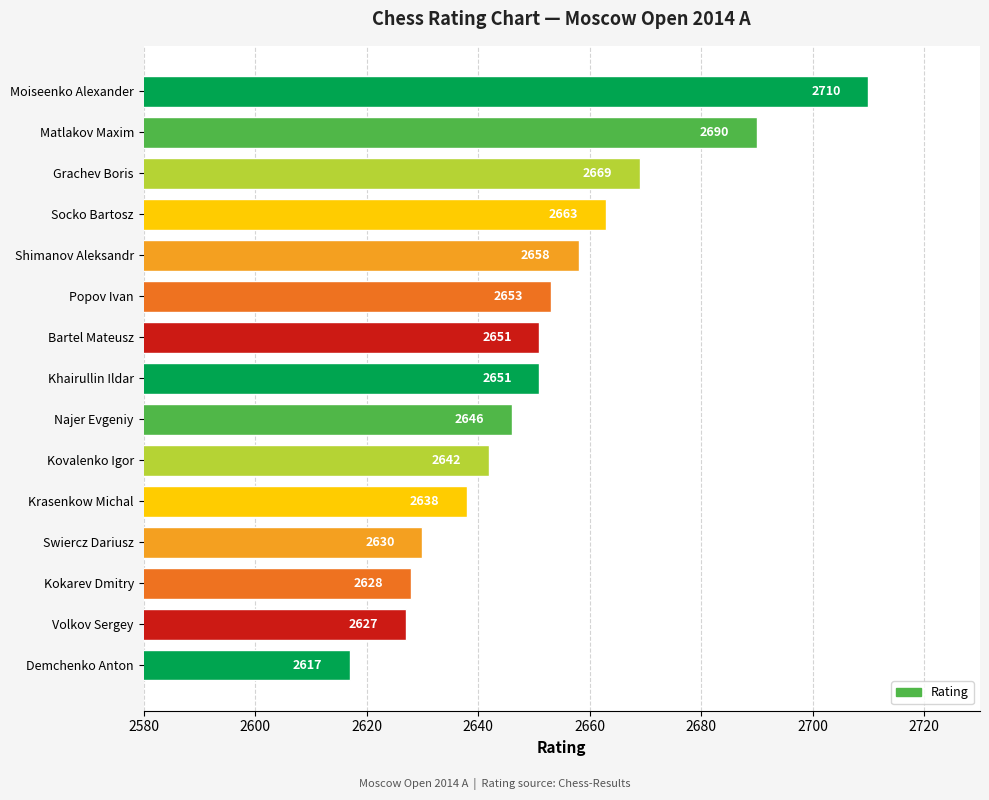

Are the bars horizontal?

Yes